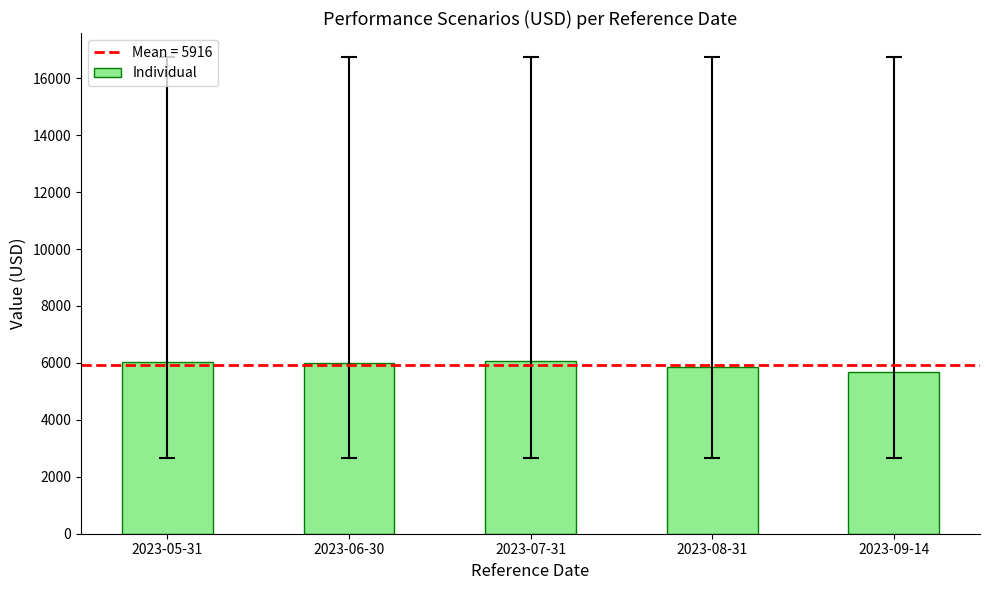

What is the difference between the maximum and second lowest values?

220